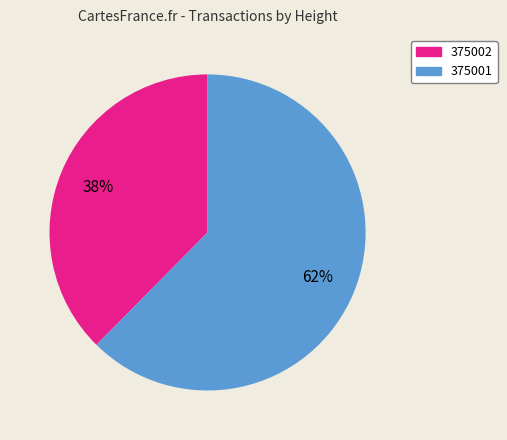

Count the number of slices in the pie.

2